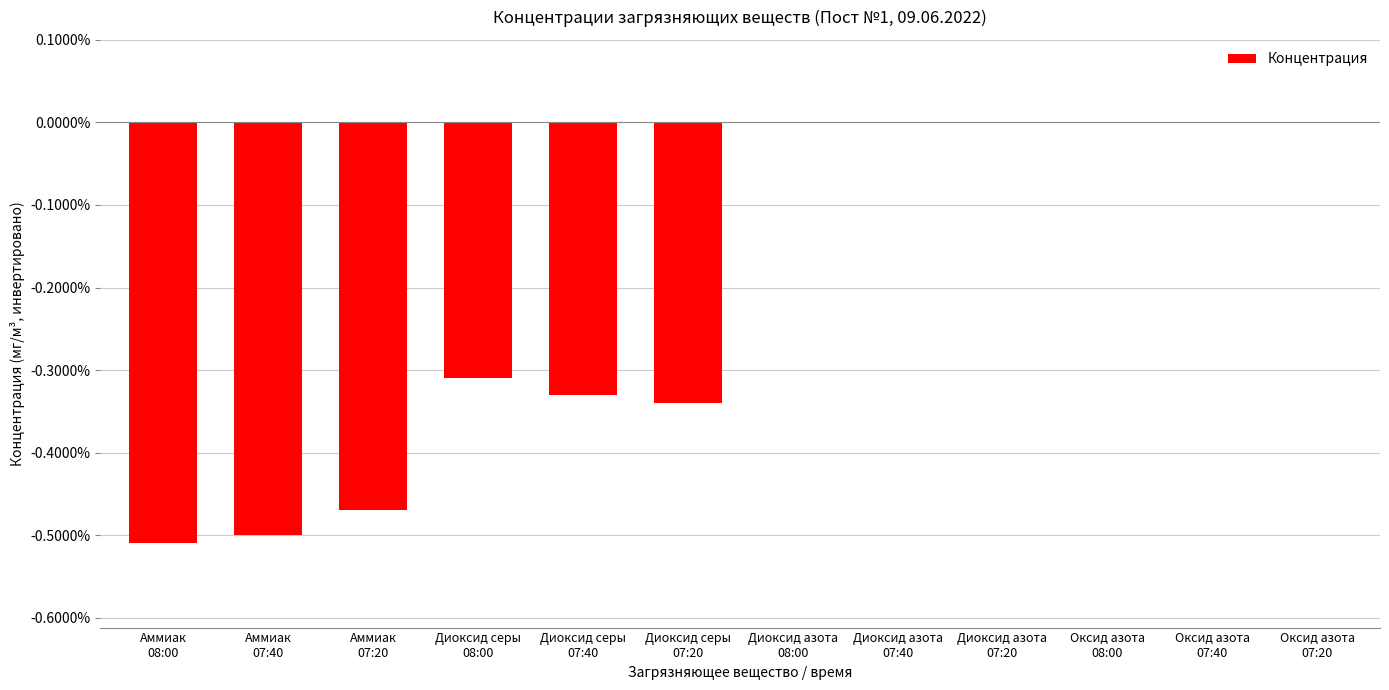

How many distinct data groups are displayed?

1